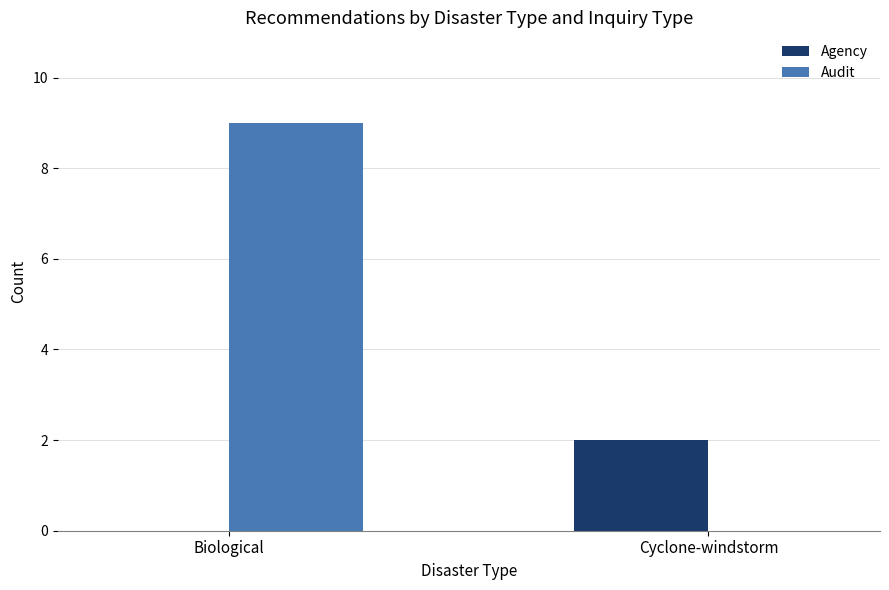

At which label does Agency reach its peak?

Cyclone-windstorm